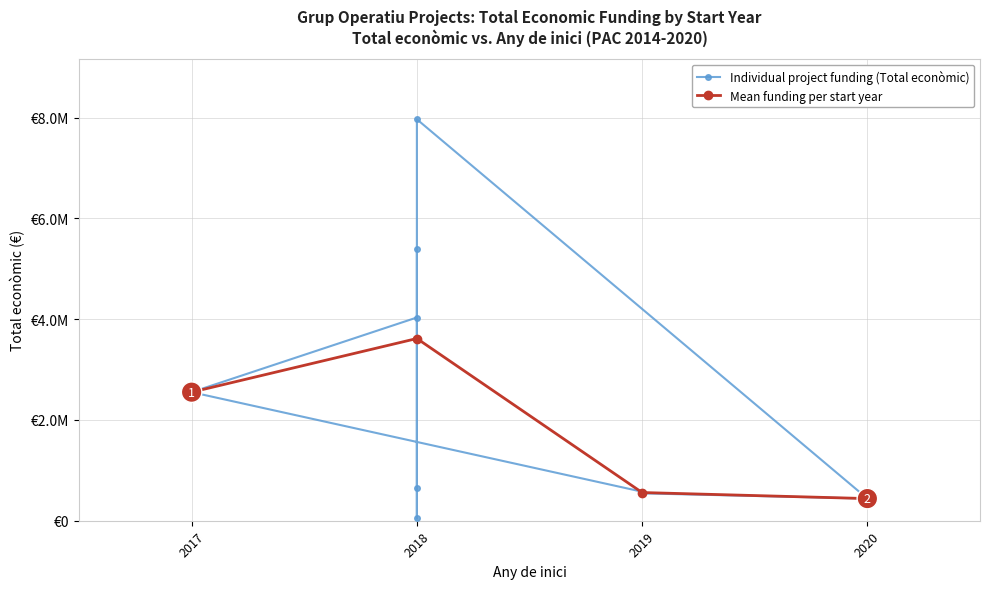

What is the greatest value displayed?

7967413